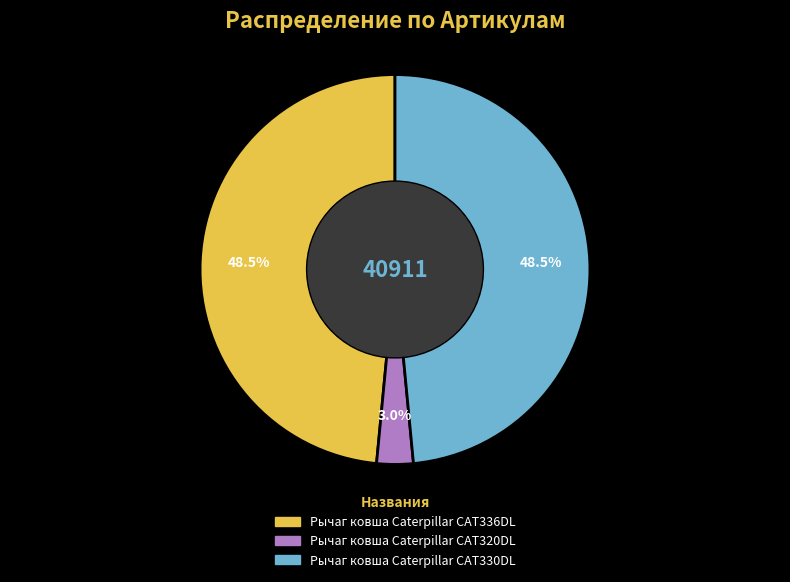

What portion of the pie excludes Рычаг ковша Caterpillar CAT330DL?

51.5%